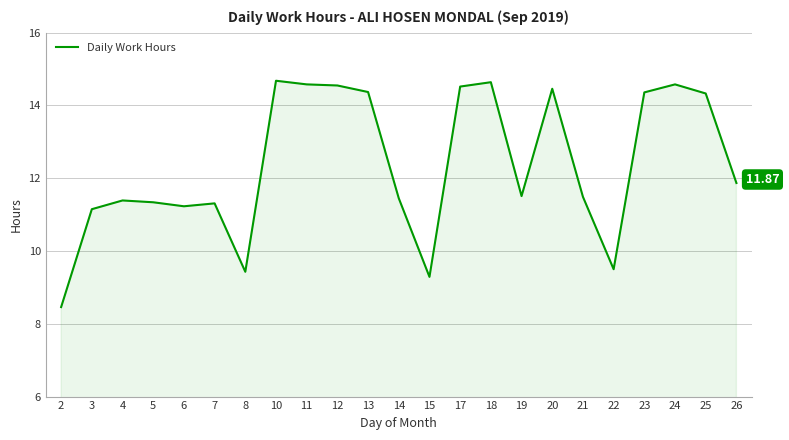

Approximately how many times larger is the value at 2 compared to 23?

0.6